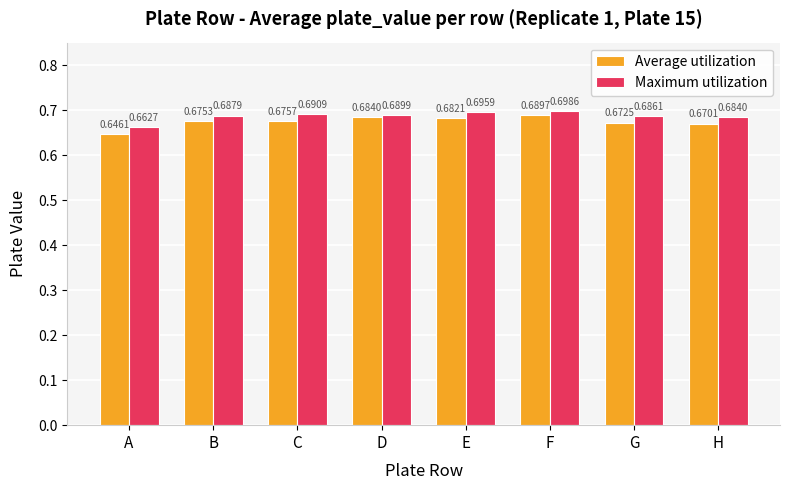

Count the Maximum utilization values in the range 0 to 1.

8